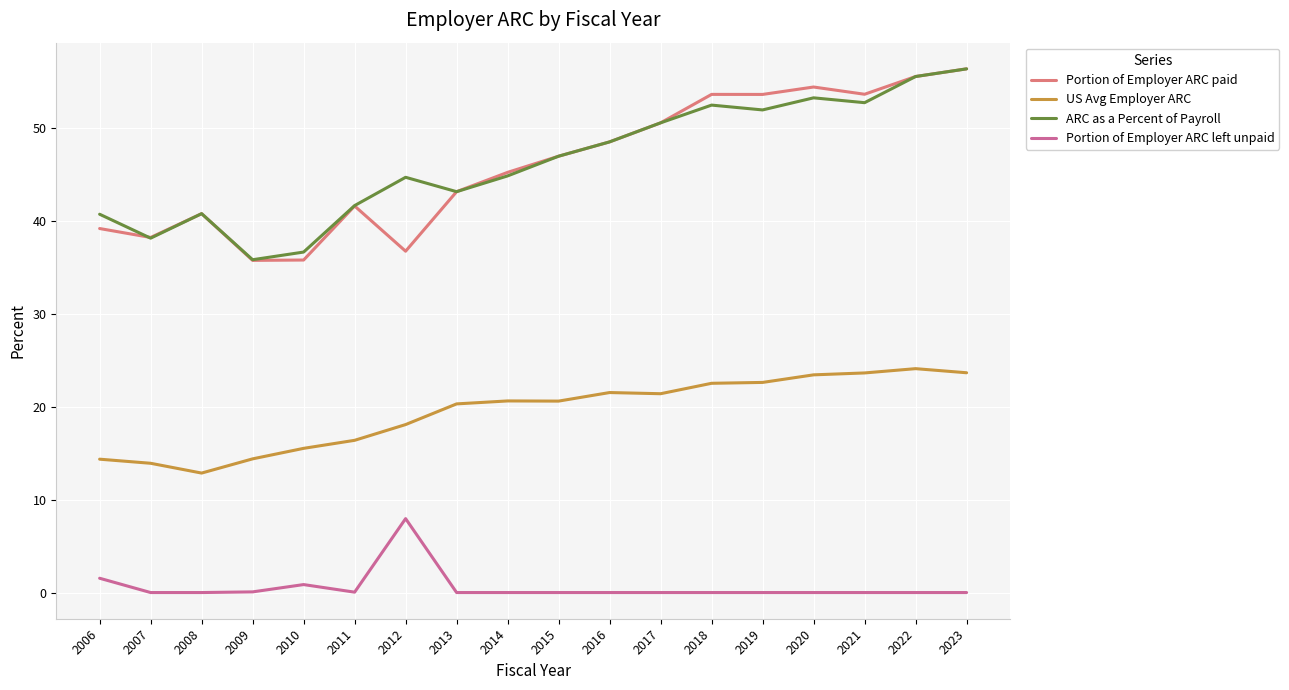

True or false: Portion of Employer ARC left unpaid has more than 0 points higher than both neighbors.

True